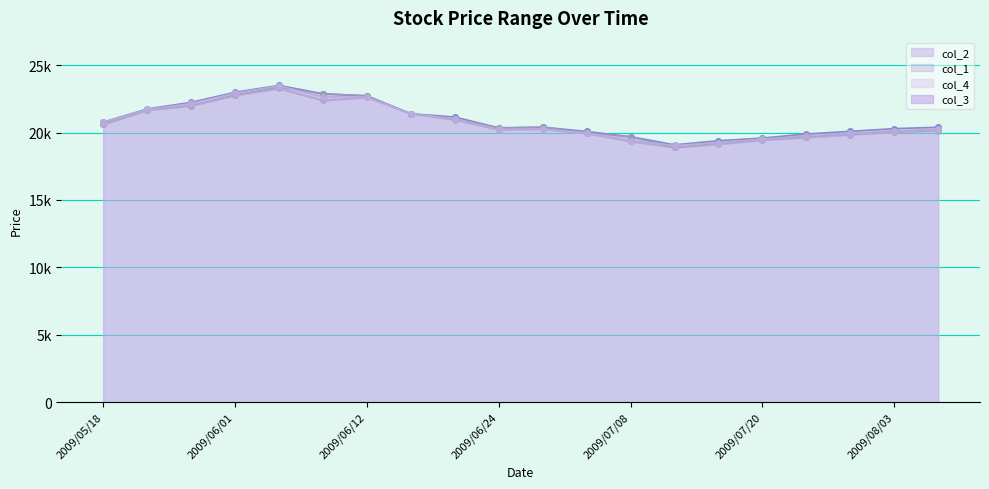

What is the maximum value shown in the chart?

23000